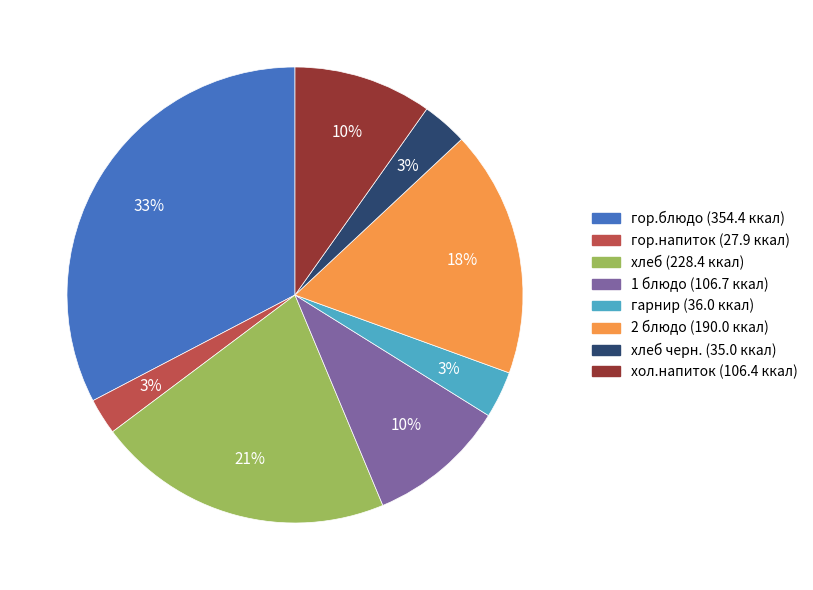

To the nearest percent, what is the average slice percentage?

12%